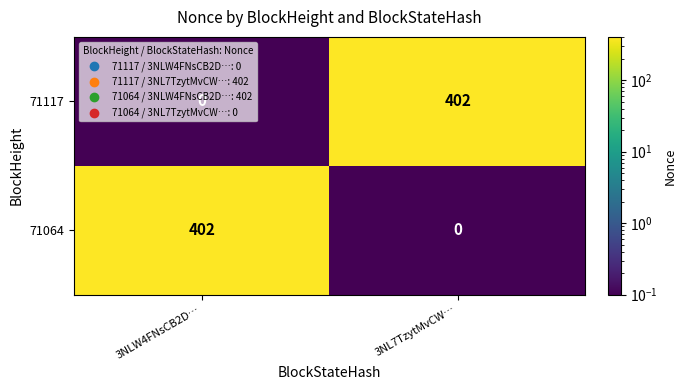

What is the sum of all 71117 values?

402